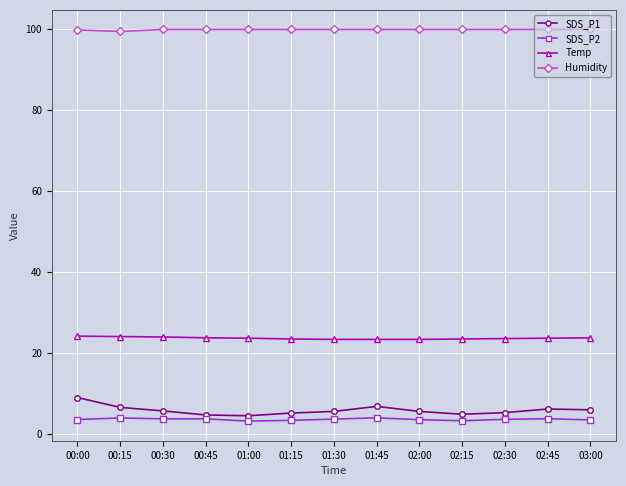

What is the difference between the highest and lowest values at 03:00?

96.5